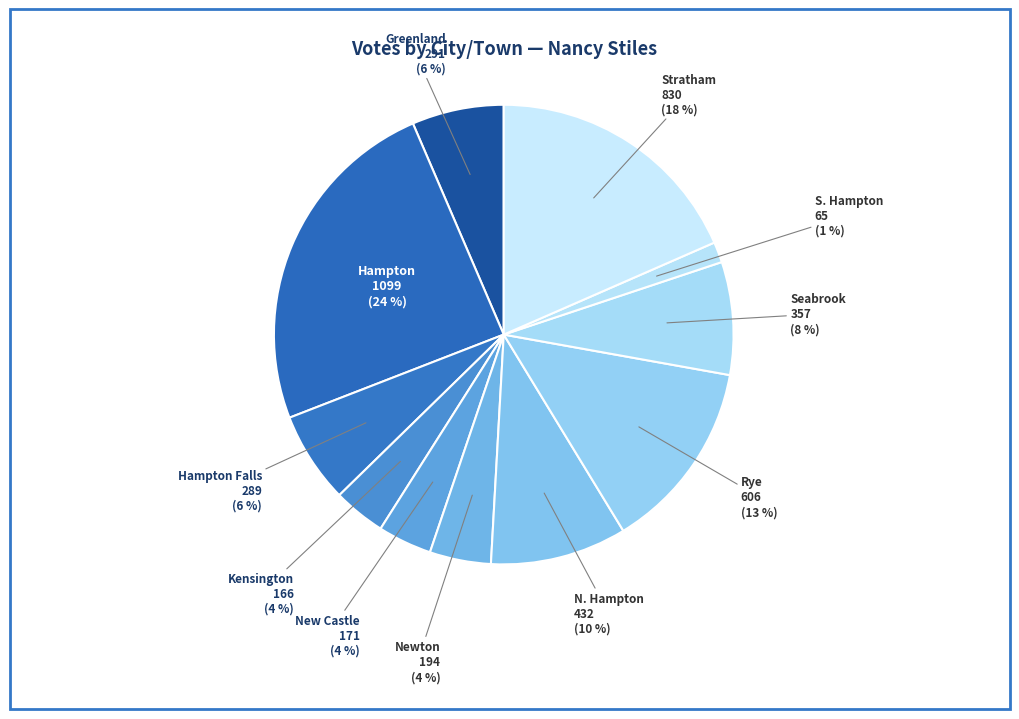

How many slices are in this pie chart?

11